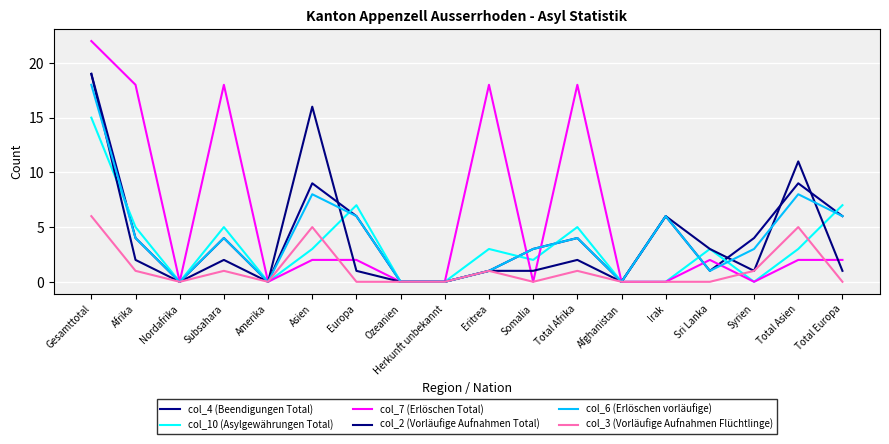

How many lines are shown in the chart?

6